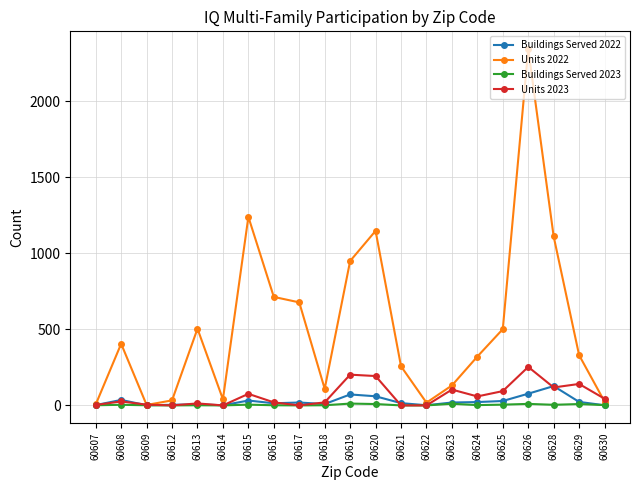

Is it true that Units 2023 equals 341 at 60626?

False